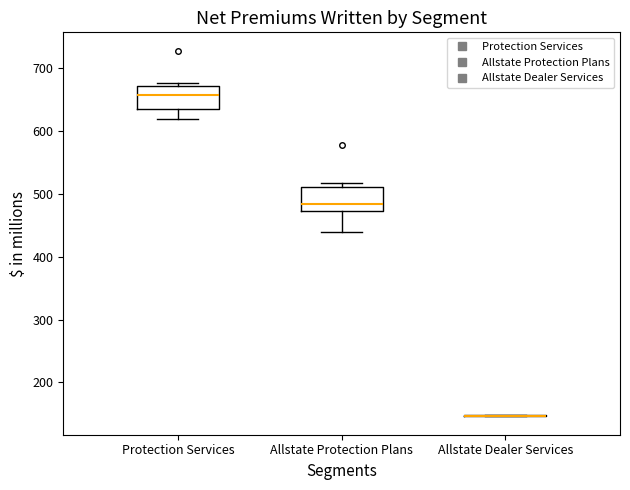

Reading left to right, transcribe this box plot: for each box, give where its median line is, the range the box spans, and where its two whiskers end, as read against the y-axis. The values are not printed on the chart, so give them approximately, as read against the axis.

Protection Services: median 660, box 630 to 670, whiskers 620 to 680
Allstate Protection Plans: median 480, box 470 to 510, whiskers 440 to 520
Allstate Dealer Services: box collapsed to a line at 150, whiskers 150 to 150